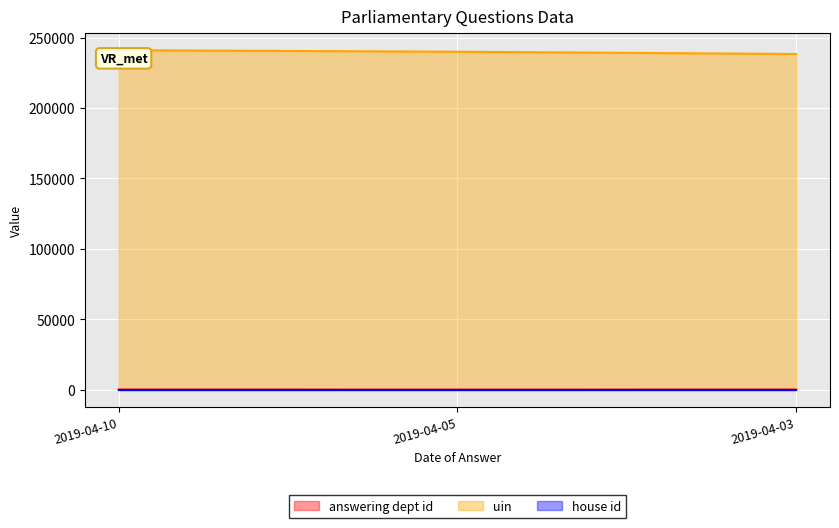

What is the difference between the uin values at 2019-04-03 and 2019-04-10?

2699